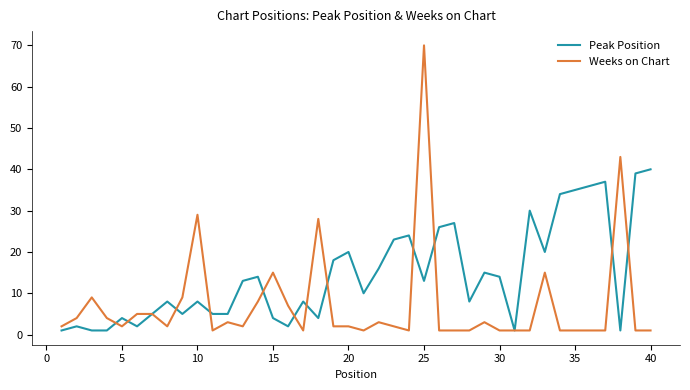

What is the highest value of the Peak Position series?

40